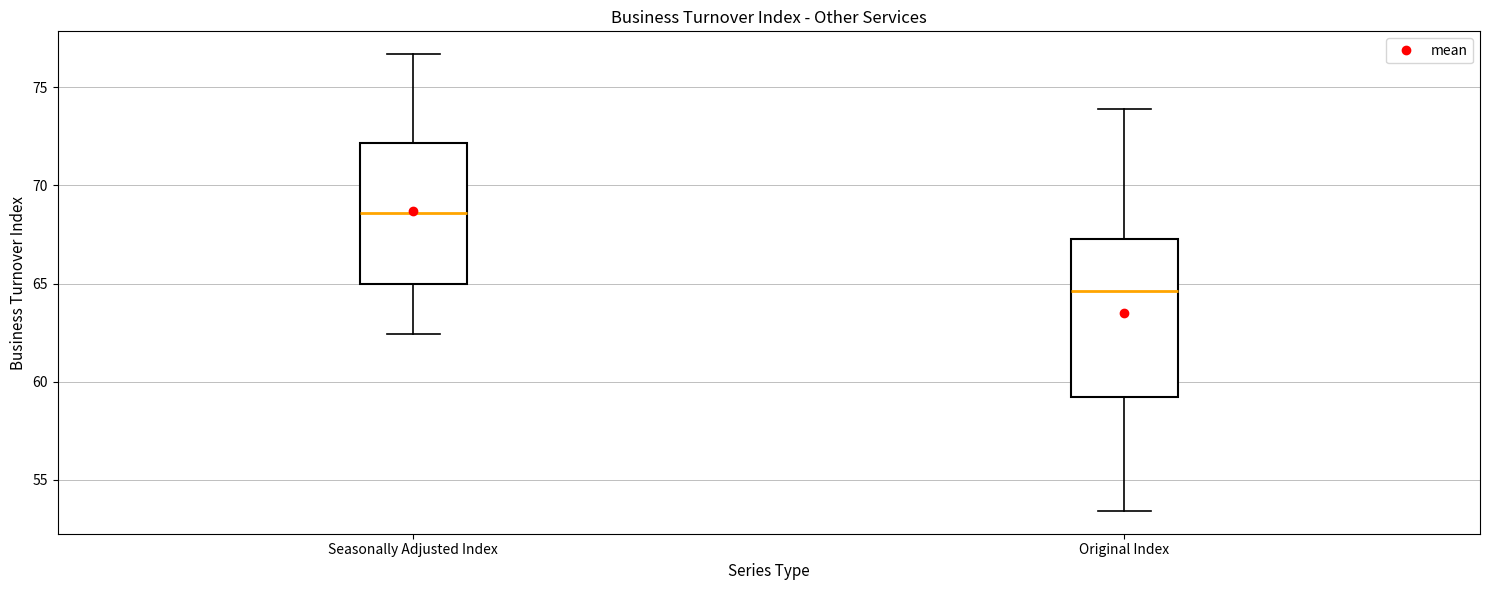

Which box is the tallest, from its lower edge to its upper edge?

Original Index